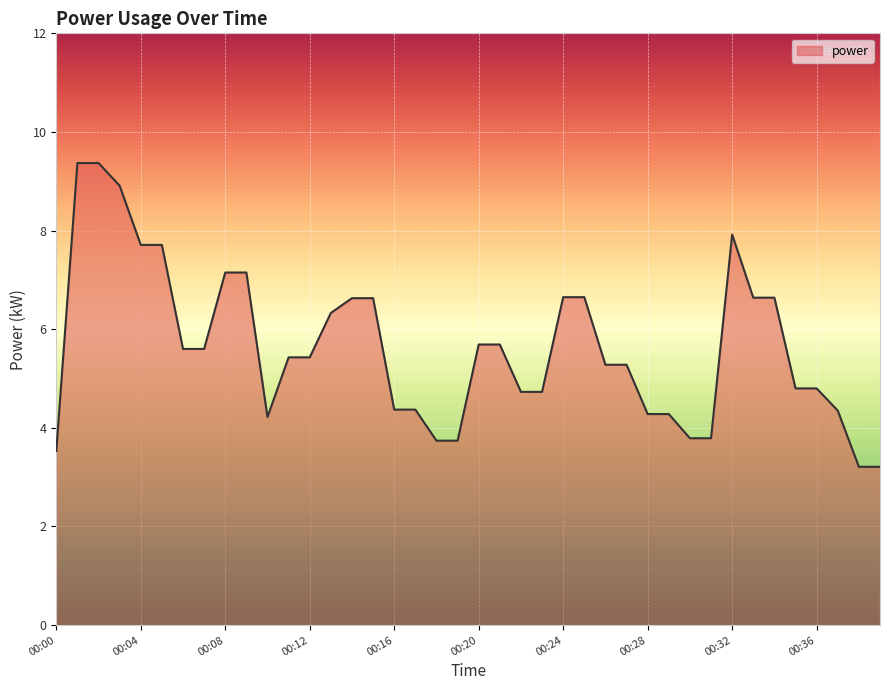

What is the greatest value displayed?

9.4